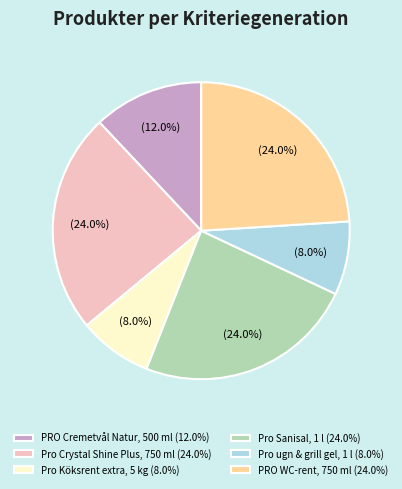

Count the number of slices in the pie.

6